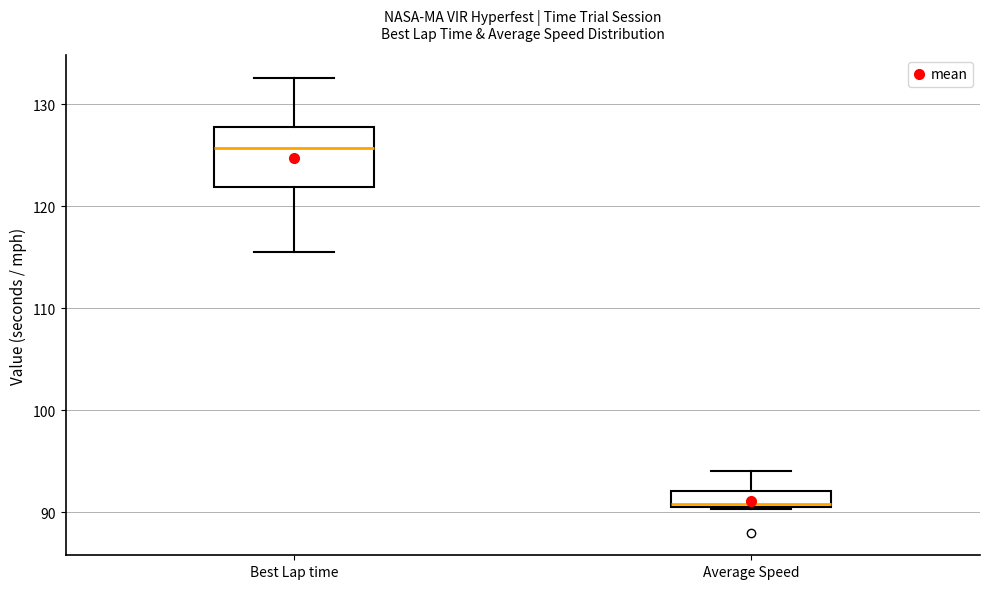

Where does the upper whisker of the box for Average Speed end on the y-axis? The values are not printed on the chart, so give them approximately, as read against the axis.

94